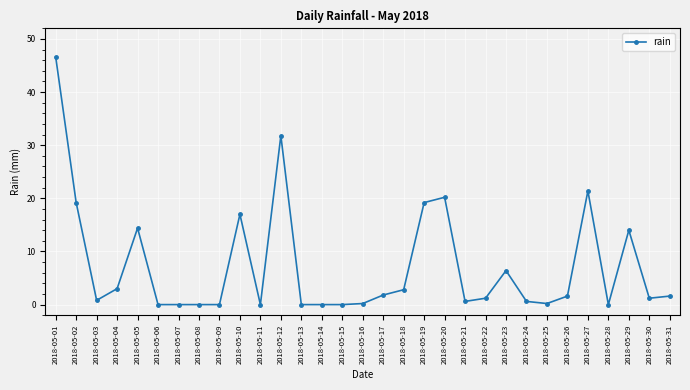

Where is the first local minimum?

2018-05-03